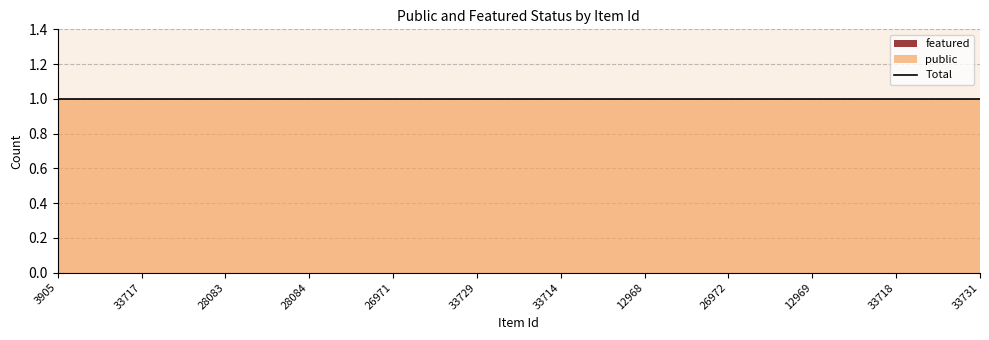

True or false: featured has more than 2 points higher than both neighbors.

False